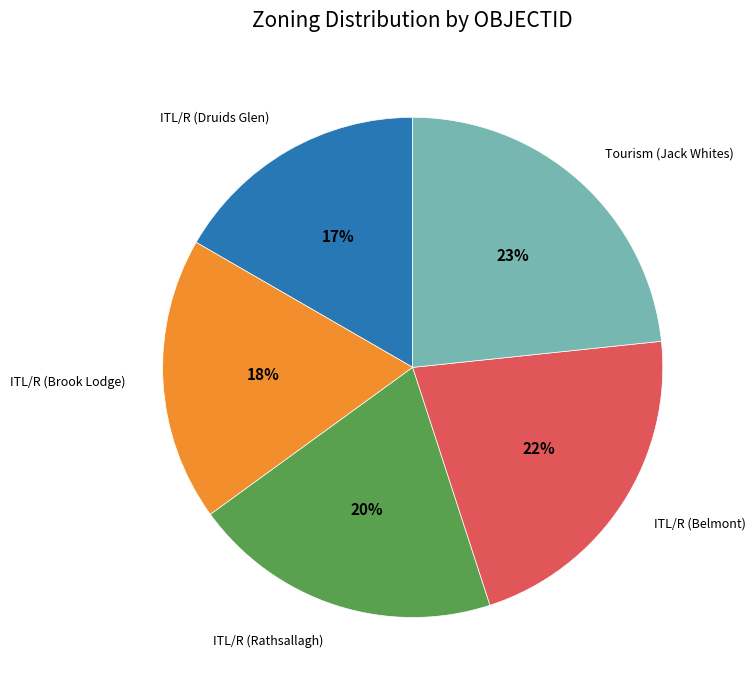

Combined, do ITL/R (Brook Lodge) and ITL/R (Rathsallagh) account for over 50%?

No